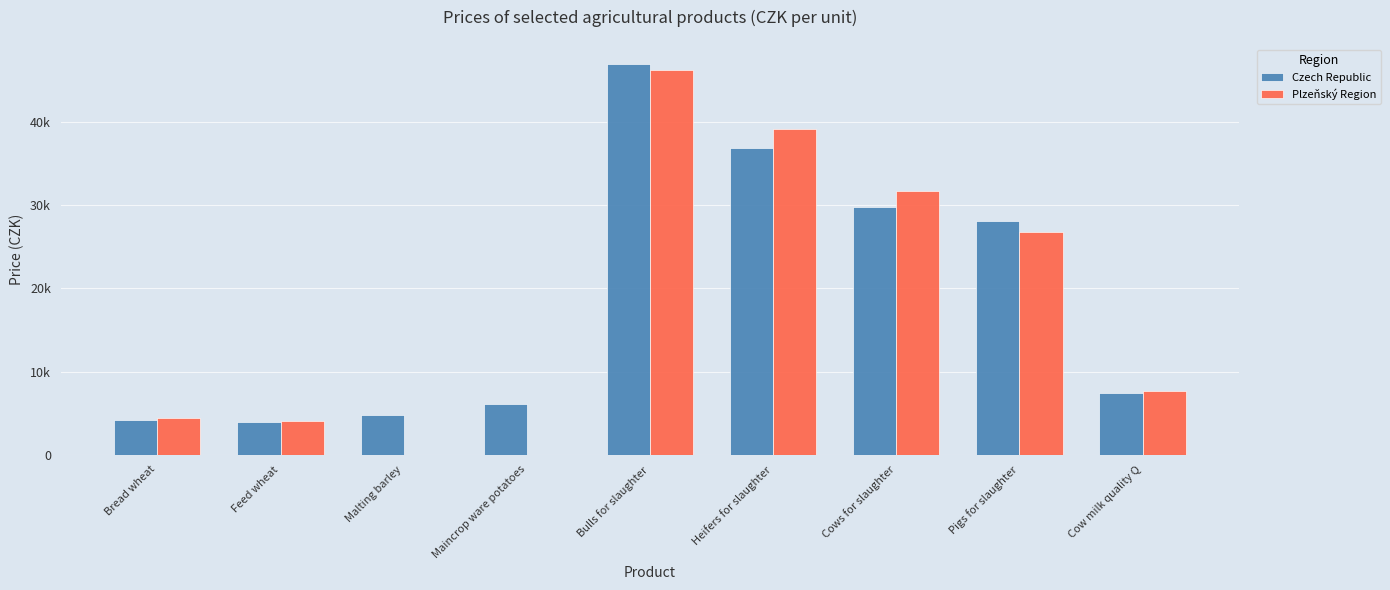

Which series changed the most between Heifers for slaughter and Pigs for slaughter?

Plzeňský Region